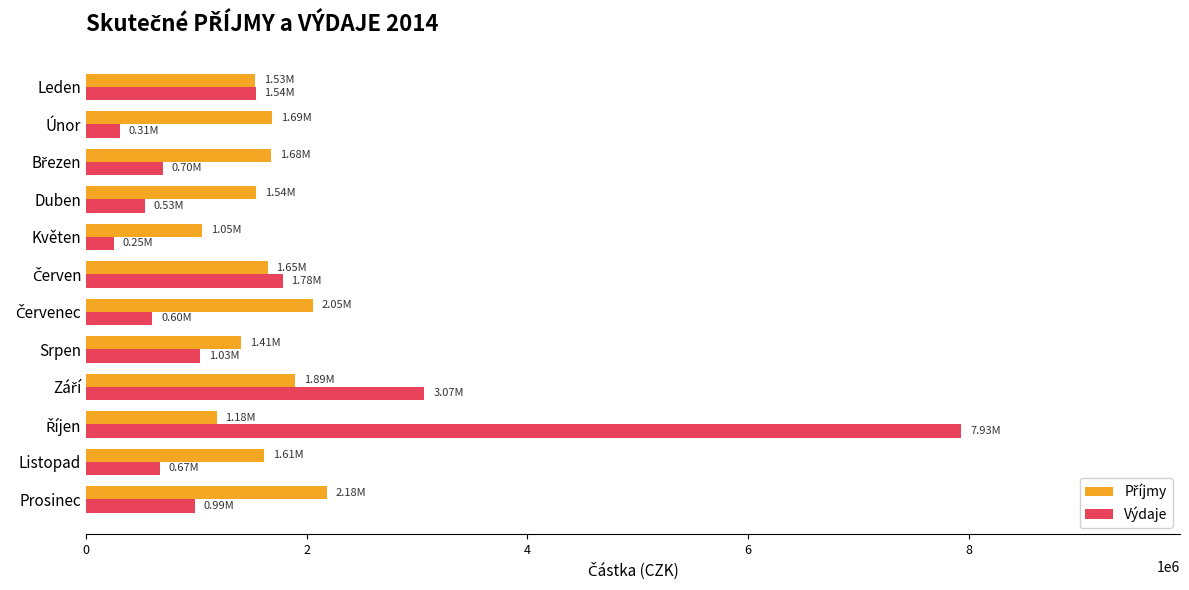

What is the difference between the maximum and second lowest values in the Výdaje series?

7627758.3